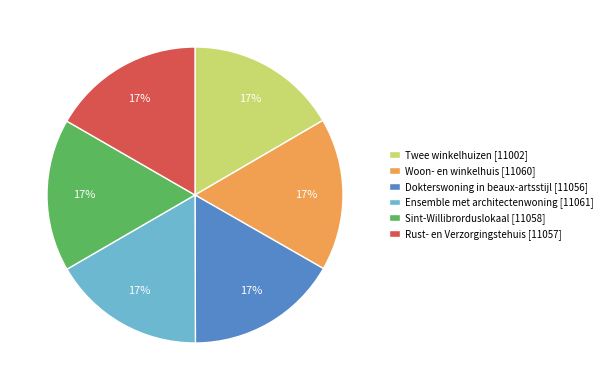

Is it true that Ensemble met architectenwoning [11061] is 6% of the pie?

False